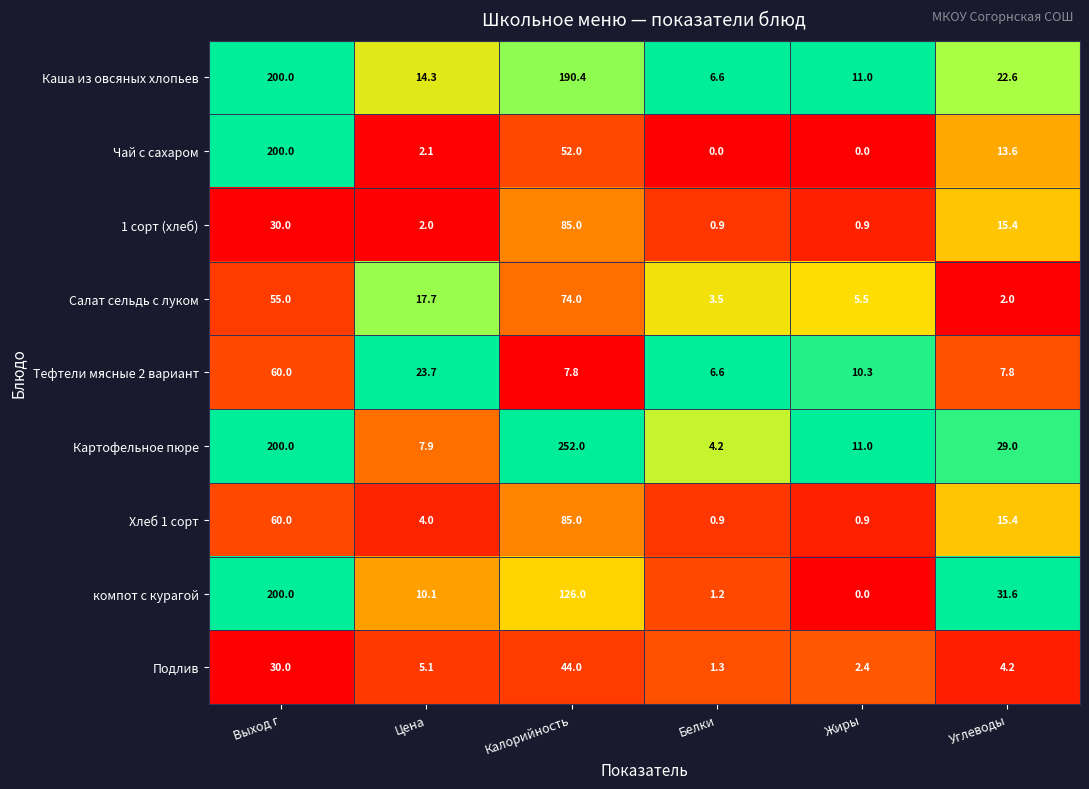

What is the total value across all series at Жиры?

42.0